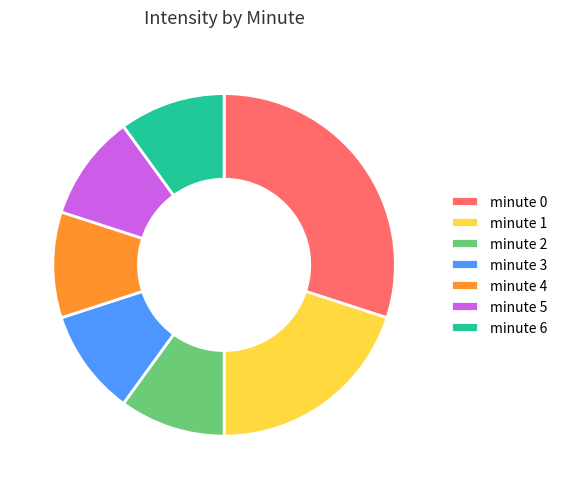

Is minute 3 the majority of the pie?

No